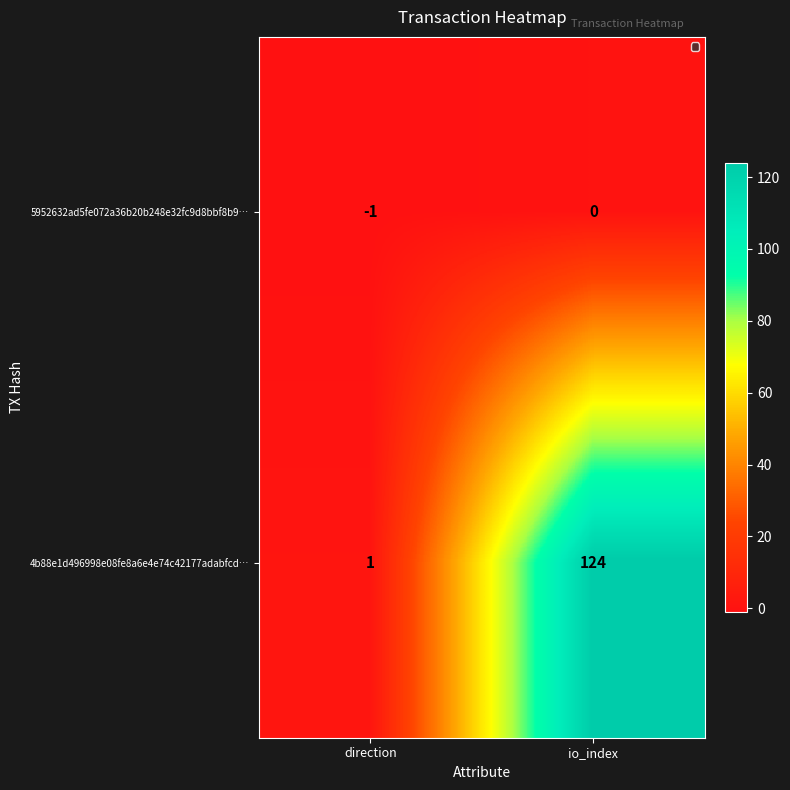

What is the difference between the 4b88e1d496998e08fe8a6e4e74c42177adabfcd… values at io_index and direction?

123